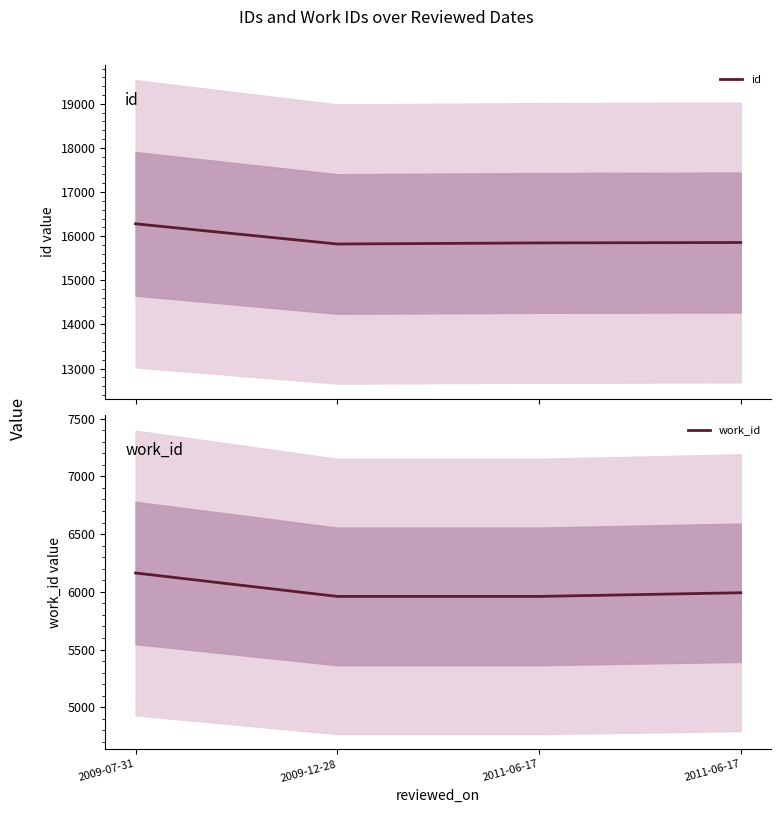

What is the value of the work_id point at the 2nd from the left?

5960